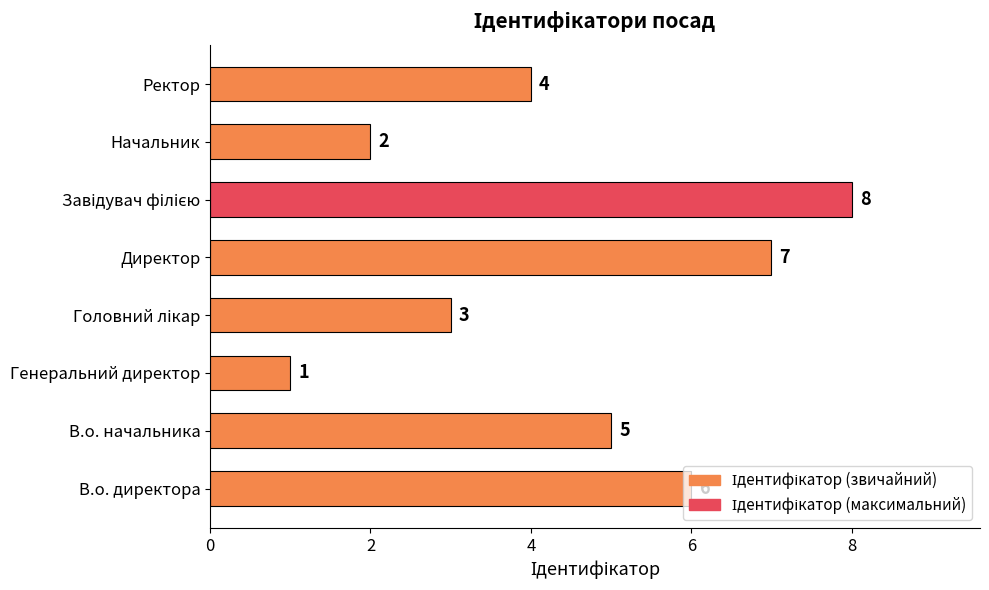

What is the difference between the maximum and second lowest values?

6